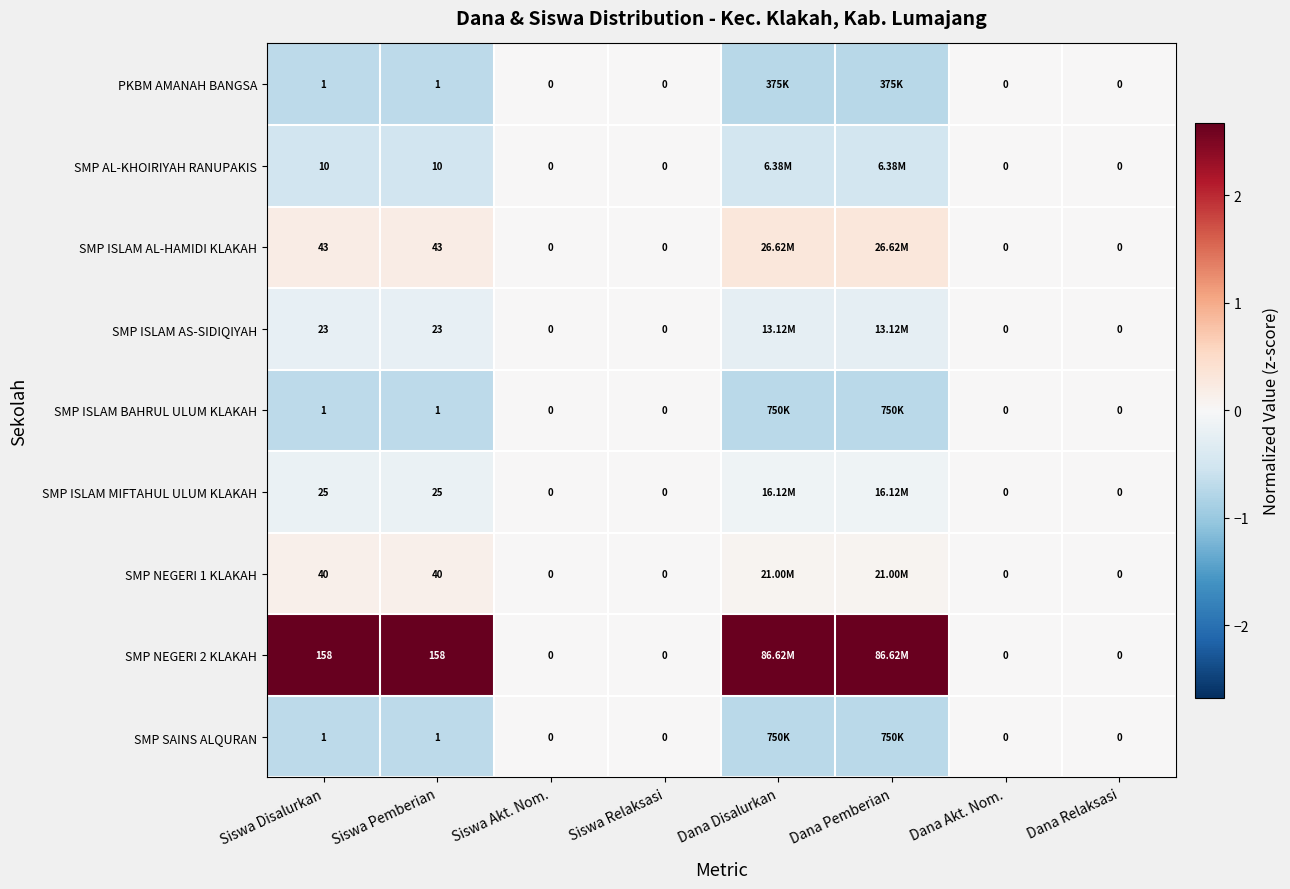

At how many categories does at least one series exceed 0?

4